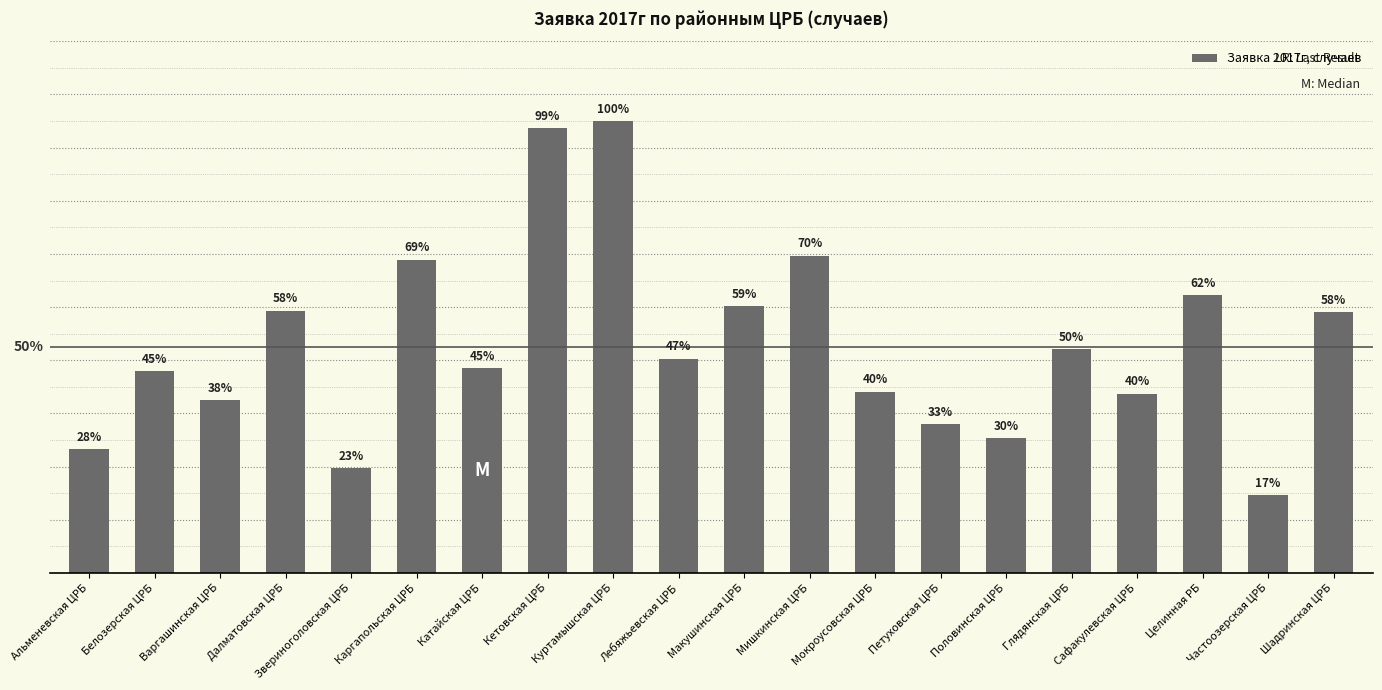

What is the difference between the values at Глядянская ЦРБ and Целинная РБ?

203